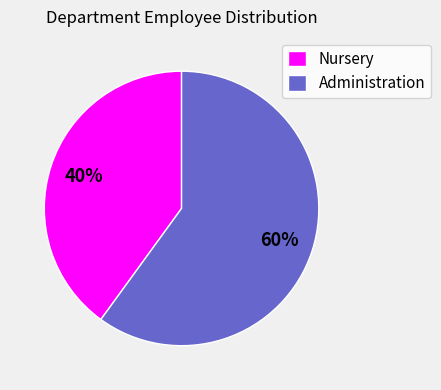

Rank the categories by value from lowest to highest.

Nursery, Administration